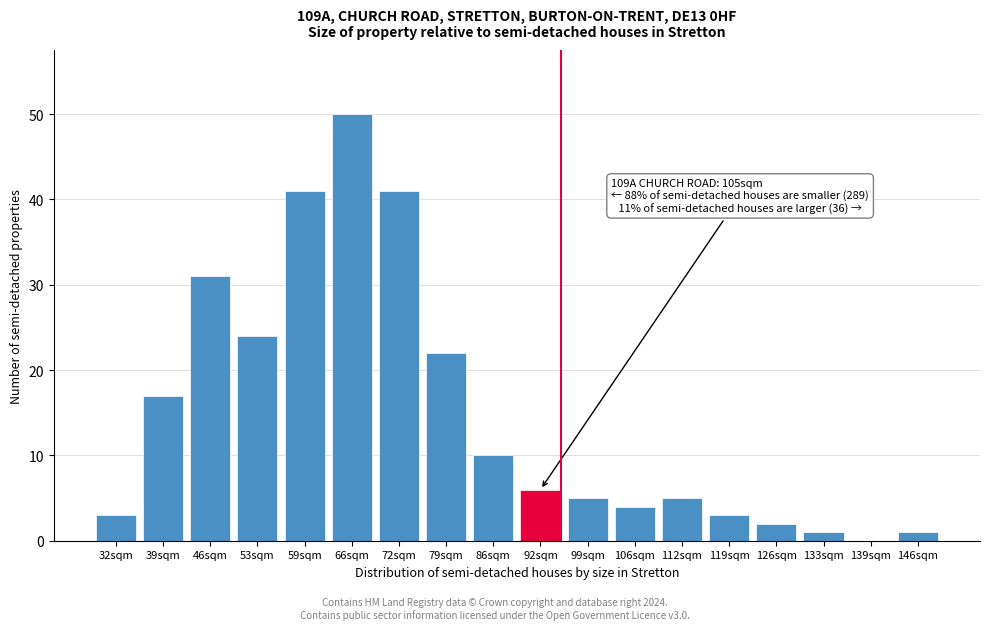

Reading left to right, transcribe all the data shown in this chart.

32sqm=3	39sqm=17	46sqm=31	53sqm=24	59sqm=41	66sqm=50	72sqm=41	79sqm=22	86sqm=10	92sqm=6	99sqm=5	106sqm=4	112sqm=5	119sqm=3	126sqm=2	133sqm=1	139sqm=0	146sqm=1